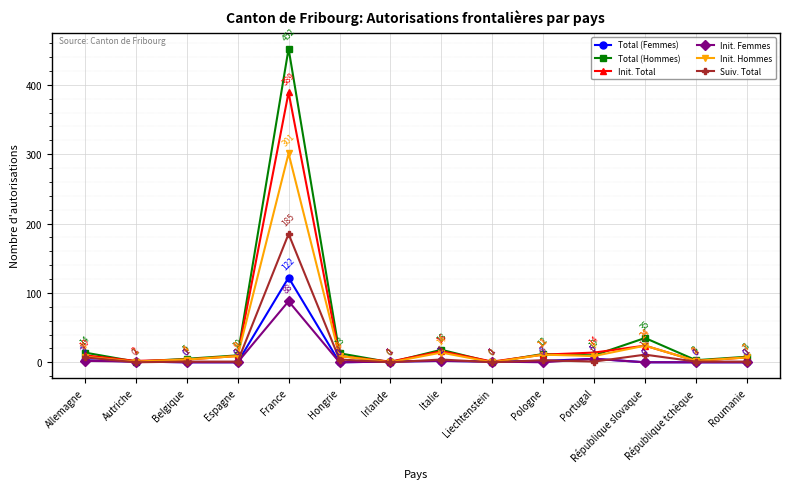

What is the difference between the maximum and minimum values in the Init. Femmes series?

88